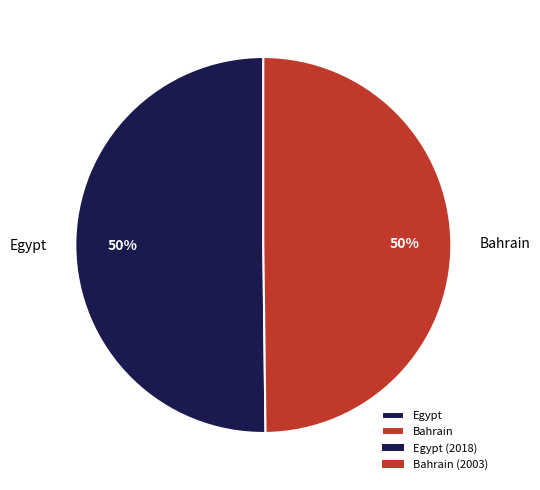

What is the ratio of the value at Egypt to the value at Bahrain?

1.0